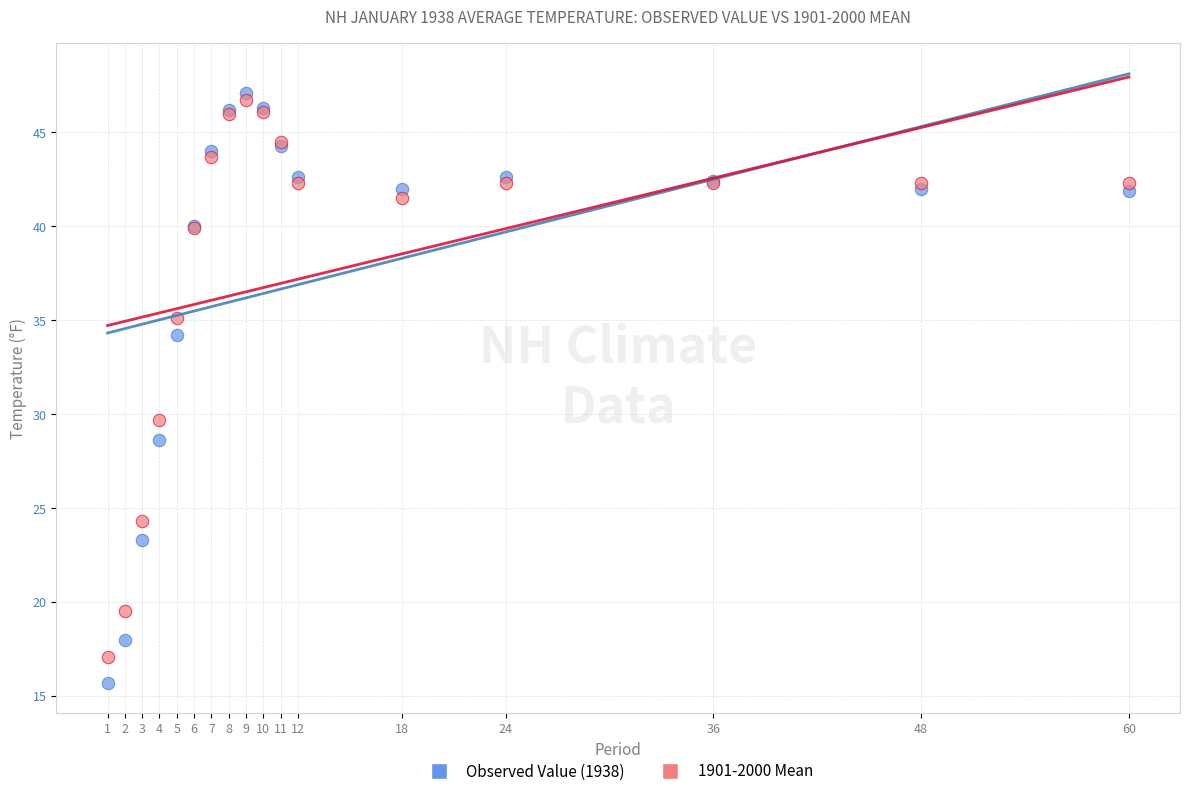

In the Observed Value (1938) series, what Y value is closest to 31?

28.6